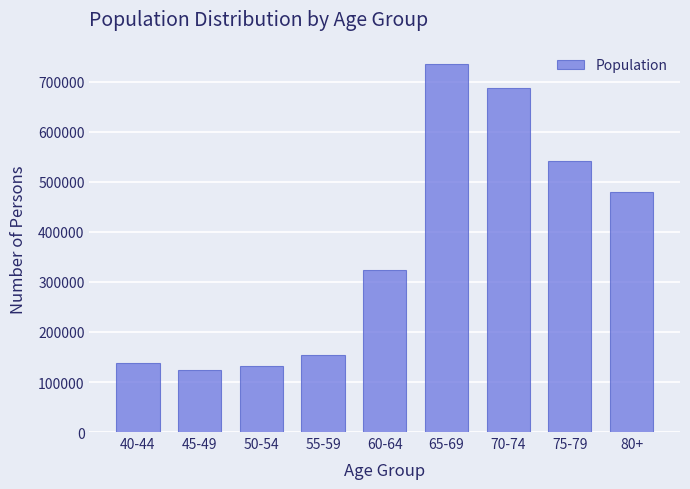

Reading left to right, transcribe all the data shown in this chart.

40-44=138925	45-49=124682	50-54=132217	55-59=154081	60-64=323464	65-69=735404	70-74=687289	75-79=541087	80+=480088